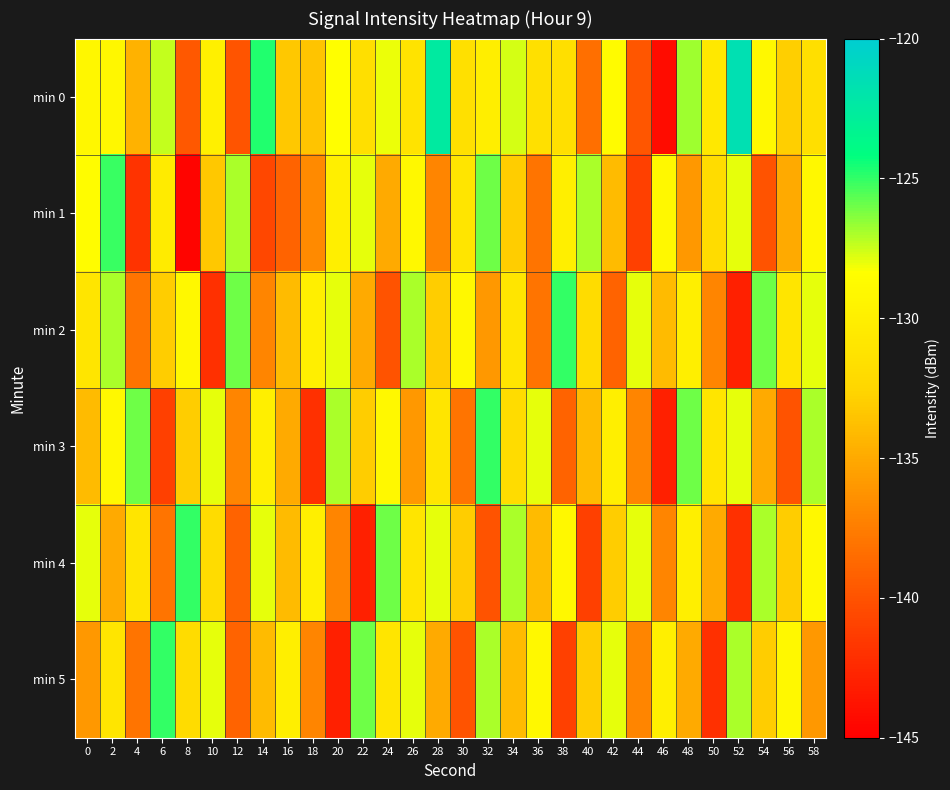

What is the smallest value displayed?

-144.6